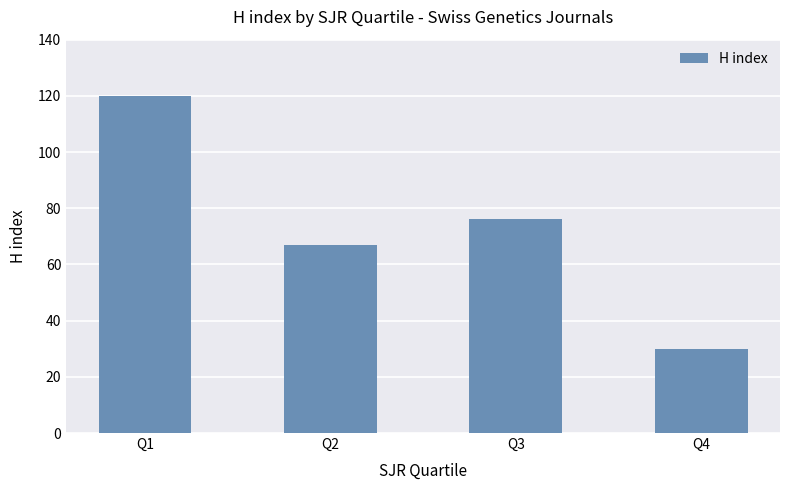

What is the difference between the maximum and minimum values?

90